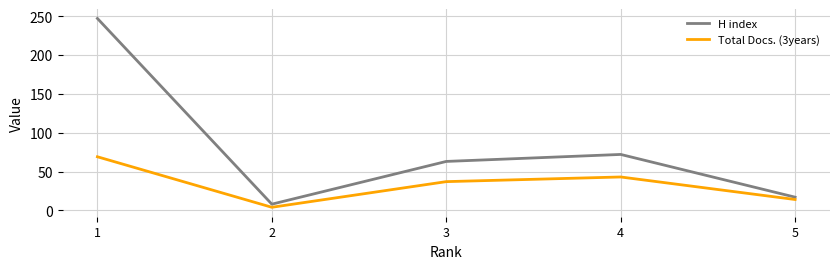

Rank the series by their maximum value, from highest to lowest.

H index, Total Docs. (3years)